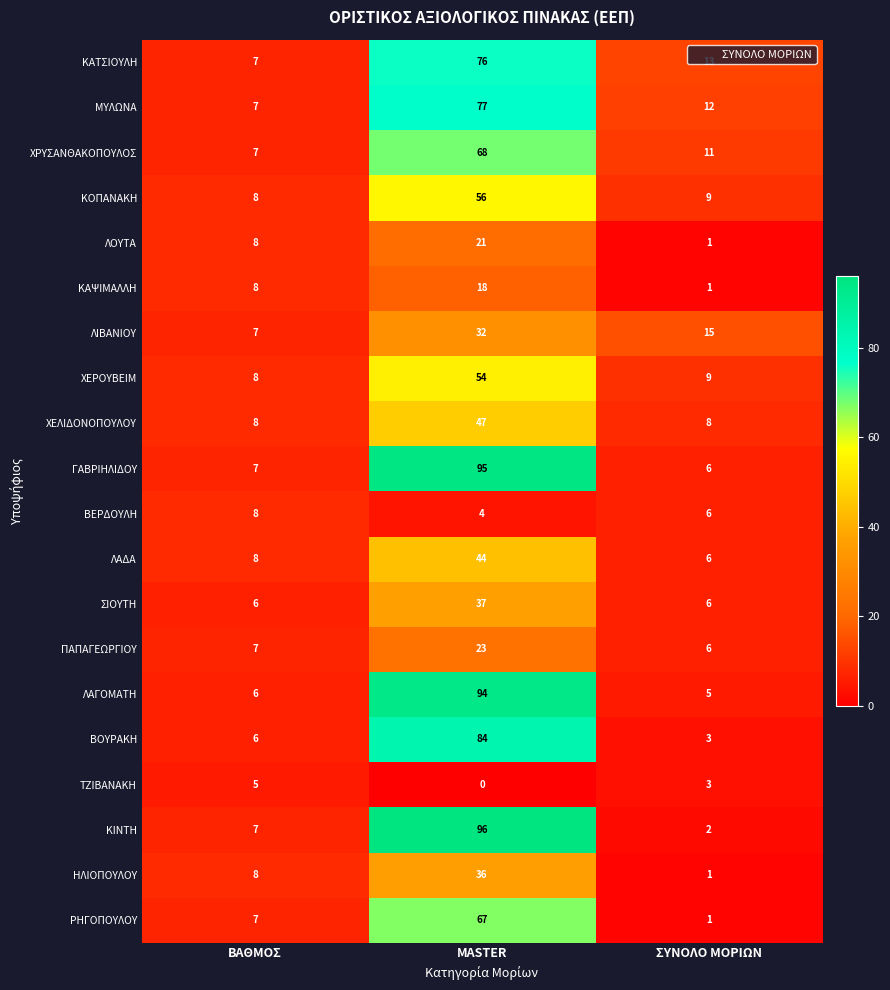

What is the difference between the highest and lowest values at ΒΑΘΜΟΣ?

3